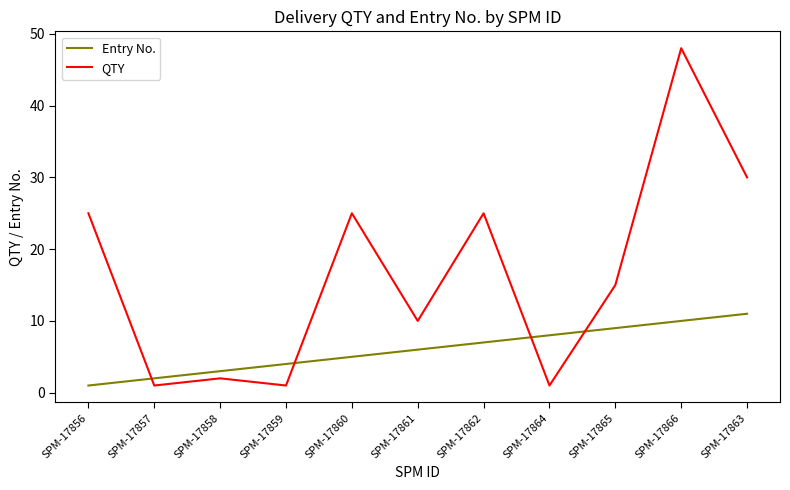

Which label corresponds to the largest value in the chart?

SPM-17866